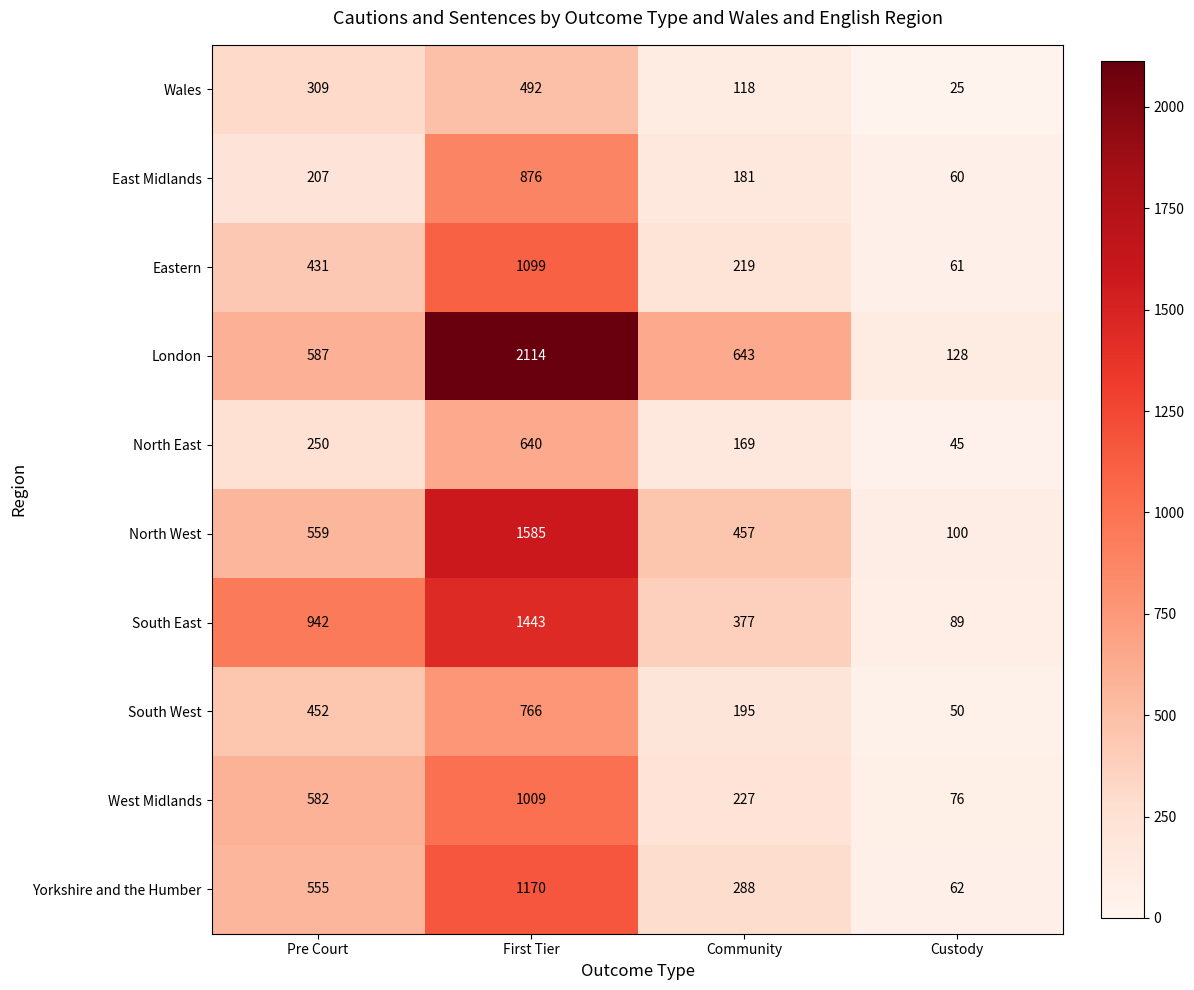

What value does the Wales series have at Pre Court?

309